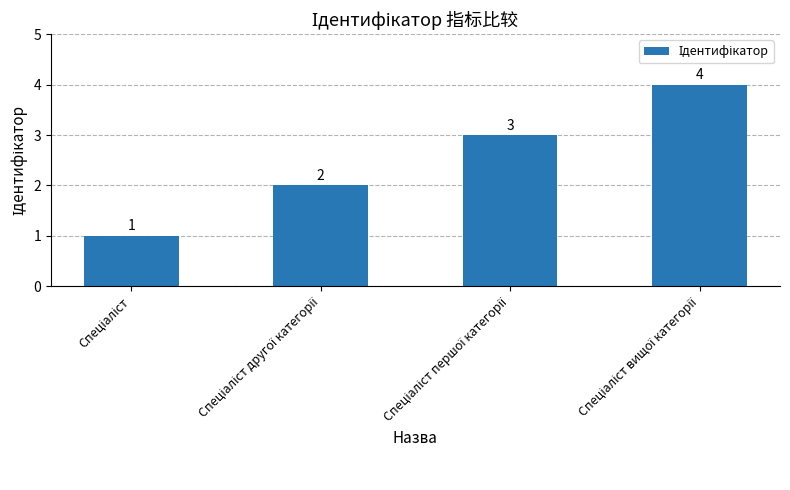

Count the values in the range 2 to 4.

3